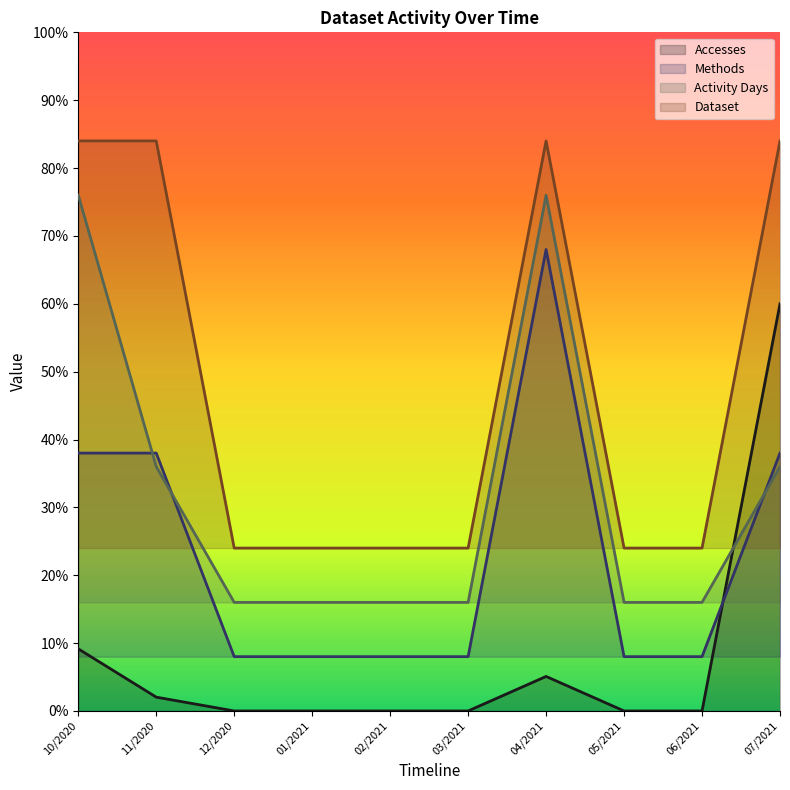

Which series has the largest range (max minus min)?

Accesses